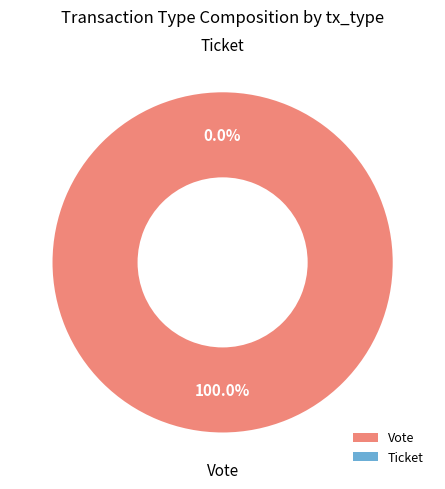

Count the number of slices in the pie.

2